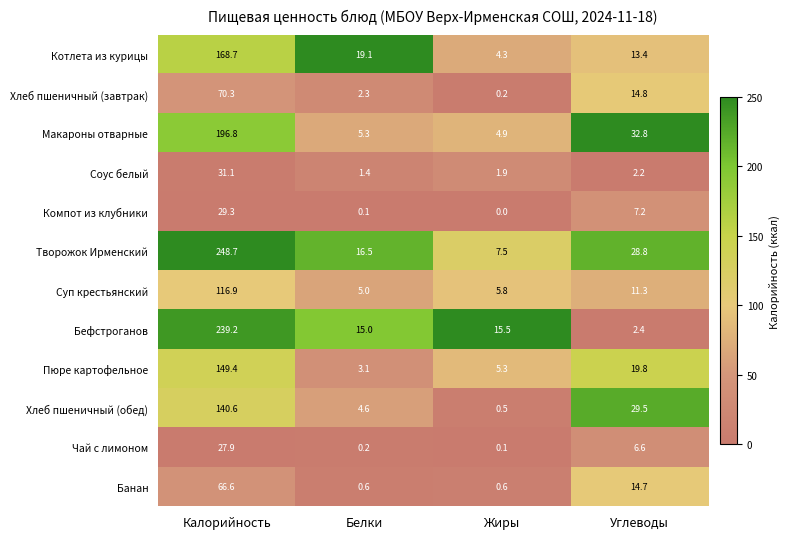

What is the total value across all series at Белки?

73.2